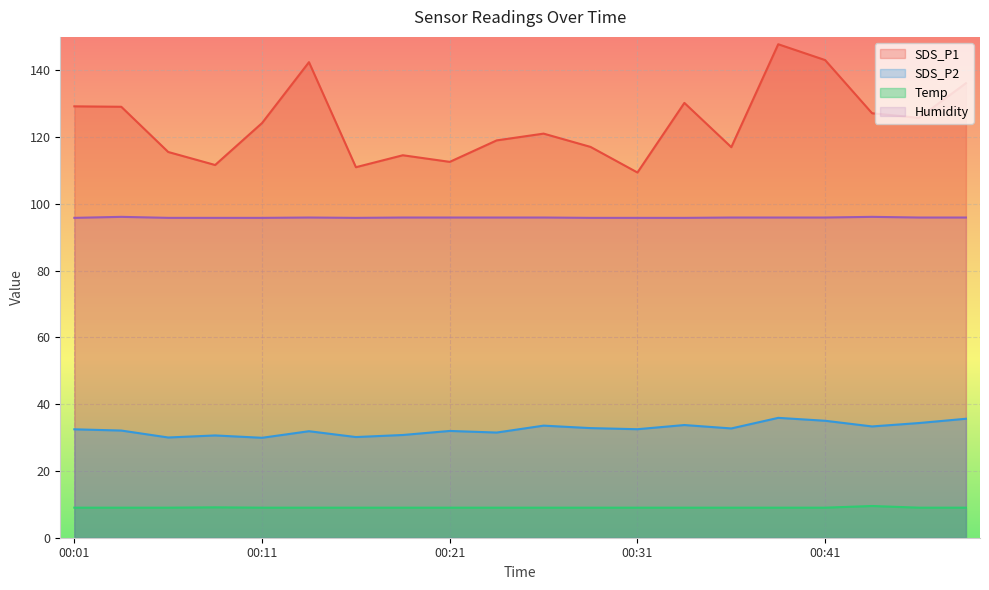

At how many categories does at least one series exceed 132?

4